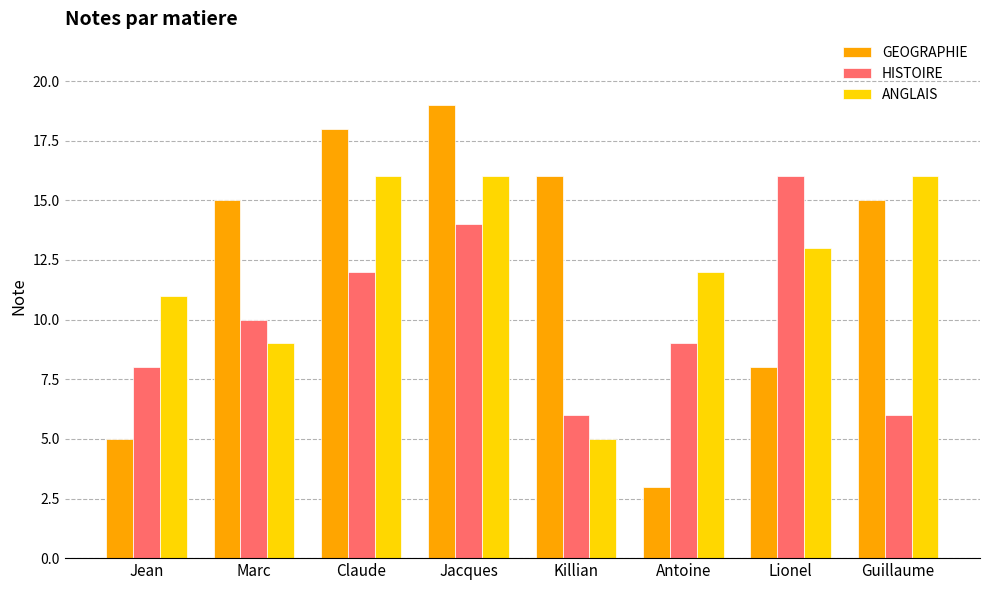

What is the highest value of the HISTOIRE series?

16